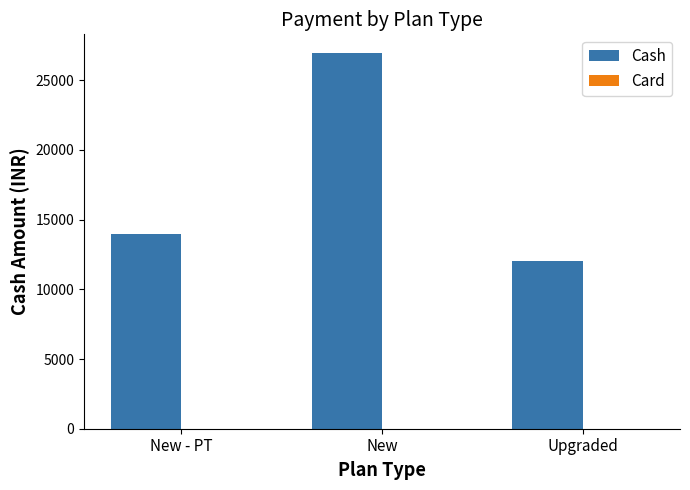

Rank the categories by value from highest to lowest.

New, New - PT, Upgraded